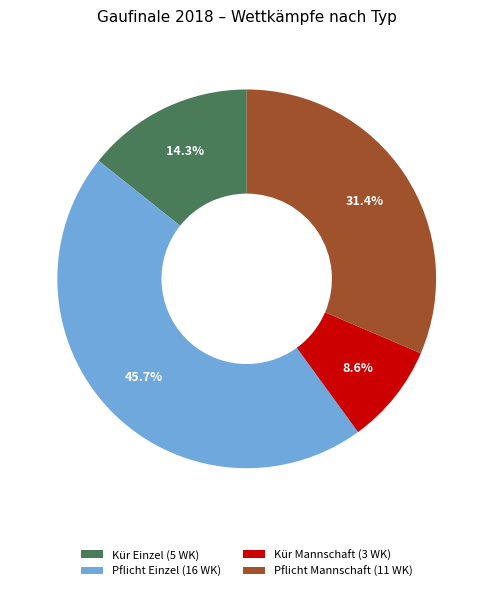

Between Kür Mannschaft (3 WK) and Pflicht Mannschaft (11 WK), which is larger?

Pflicht Mannschaft (11 WK)